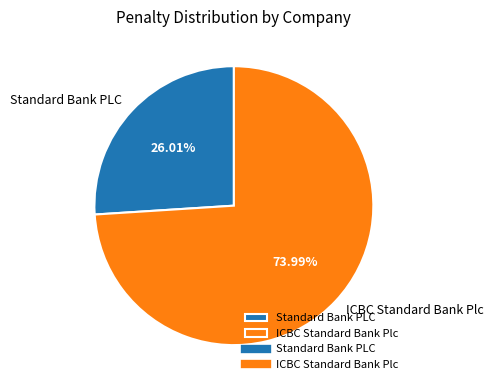

To the nearest percent, what is the difference between the Standard Bank PLC and ICBC Standard Bank Plc slice percentages?

48%